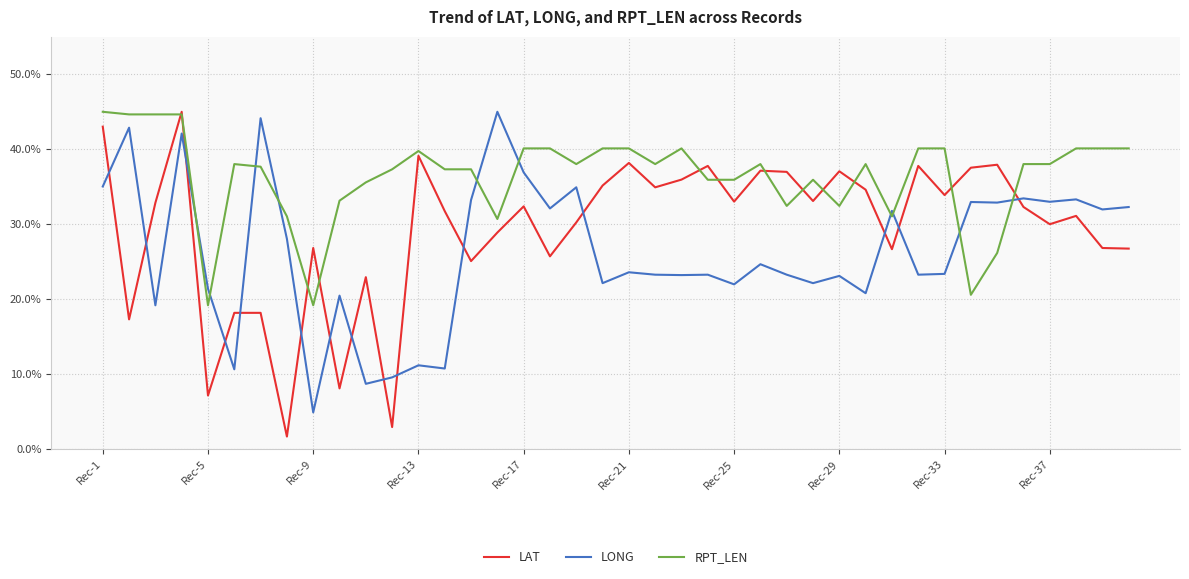

How many times do LONG and RPT_LEN cross each other?

10